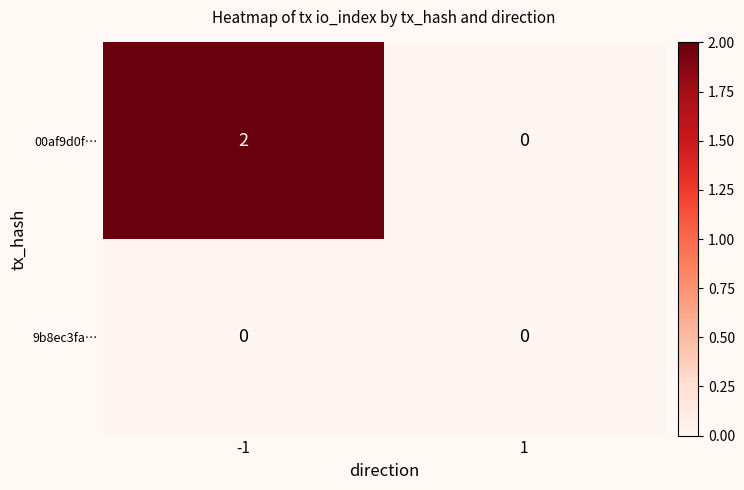

Which series has the largest total across all categories?

00af9d0f…